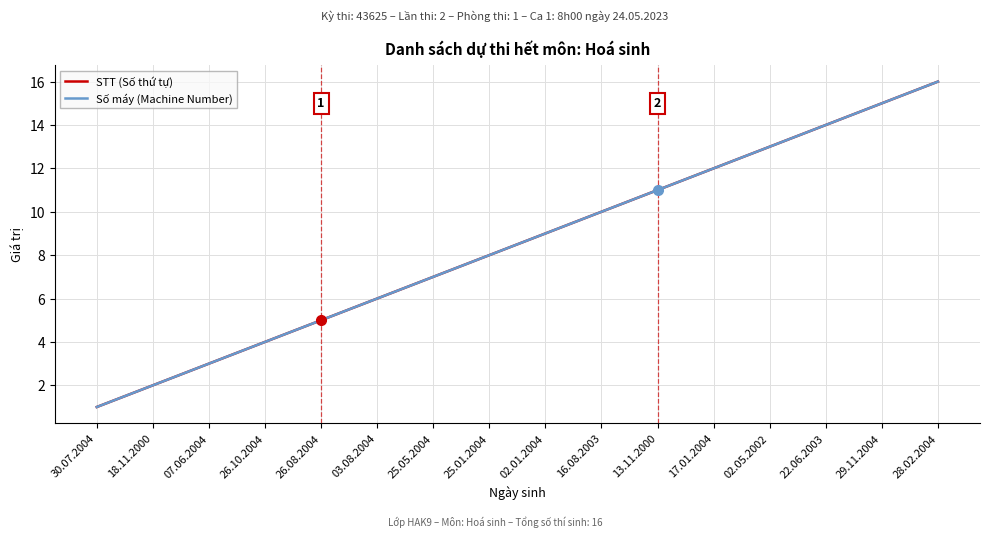

What is the sum of the Số máy (Machine Number) values at 16.08.2003 and 07.06.2004?

13